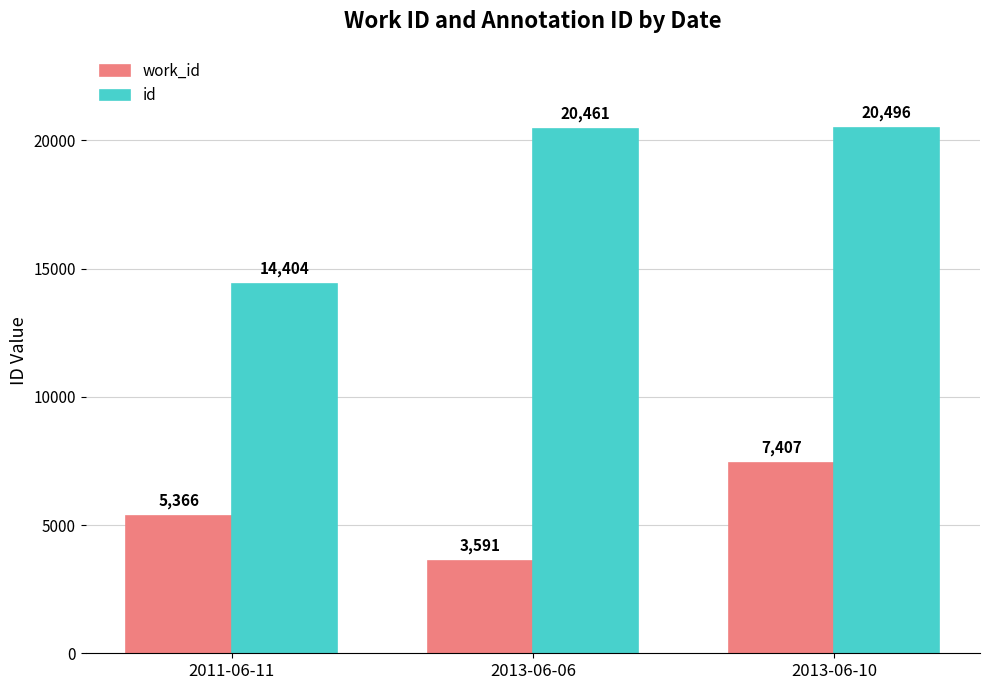

How many categories are shown in the chart?

3